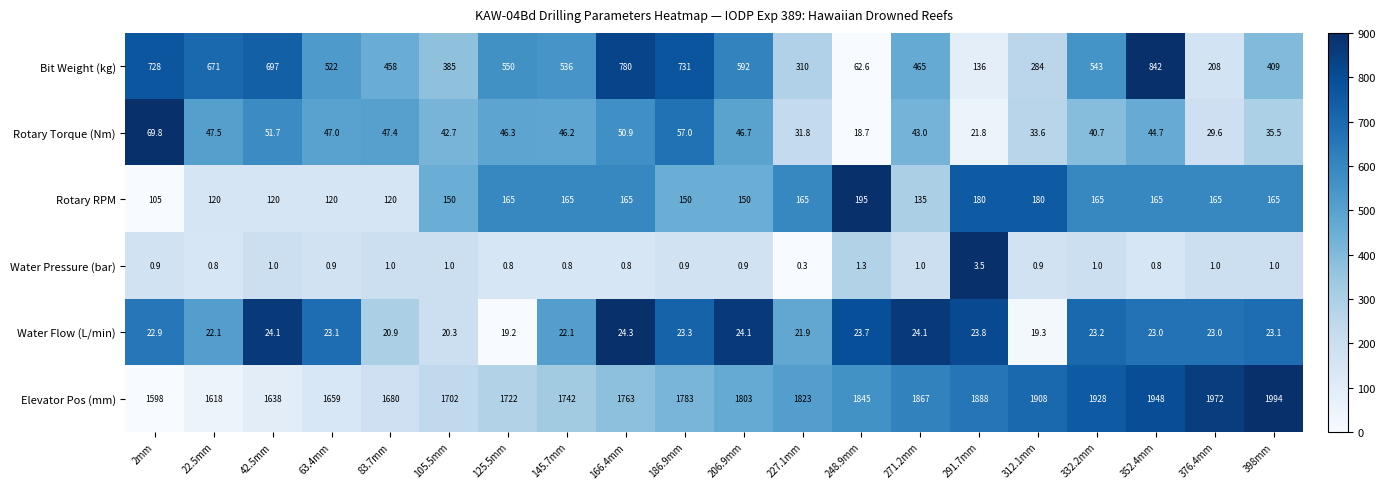

At how many categories does at least one series exceed 839?

20